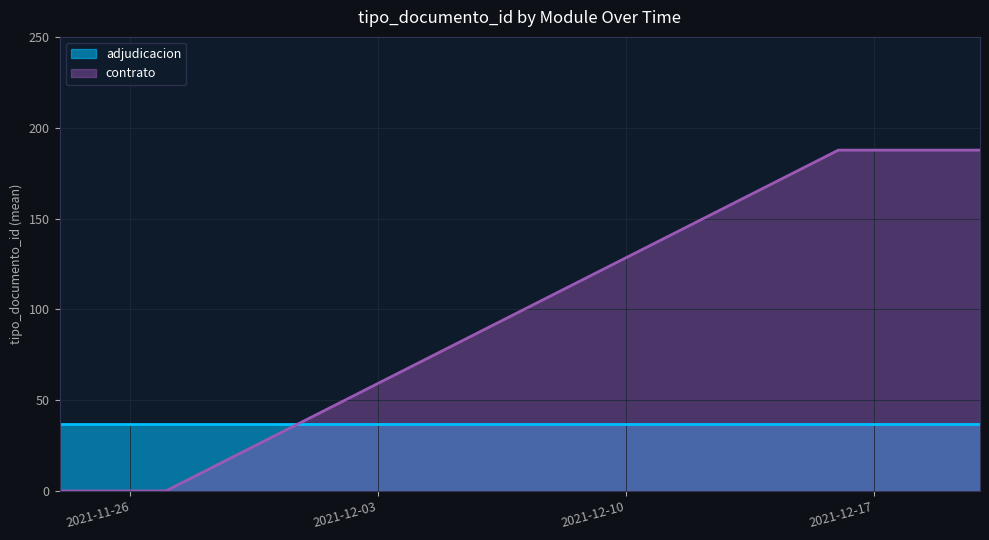

Which series has the largest range (max minus min)?

contrato